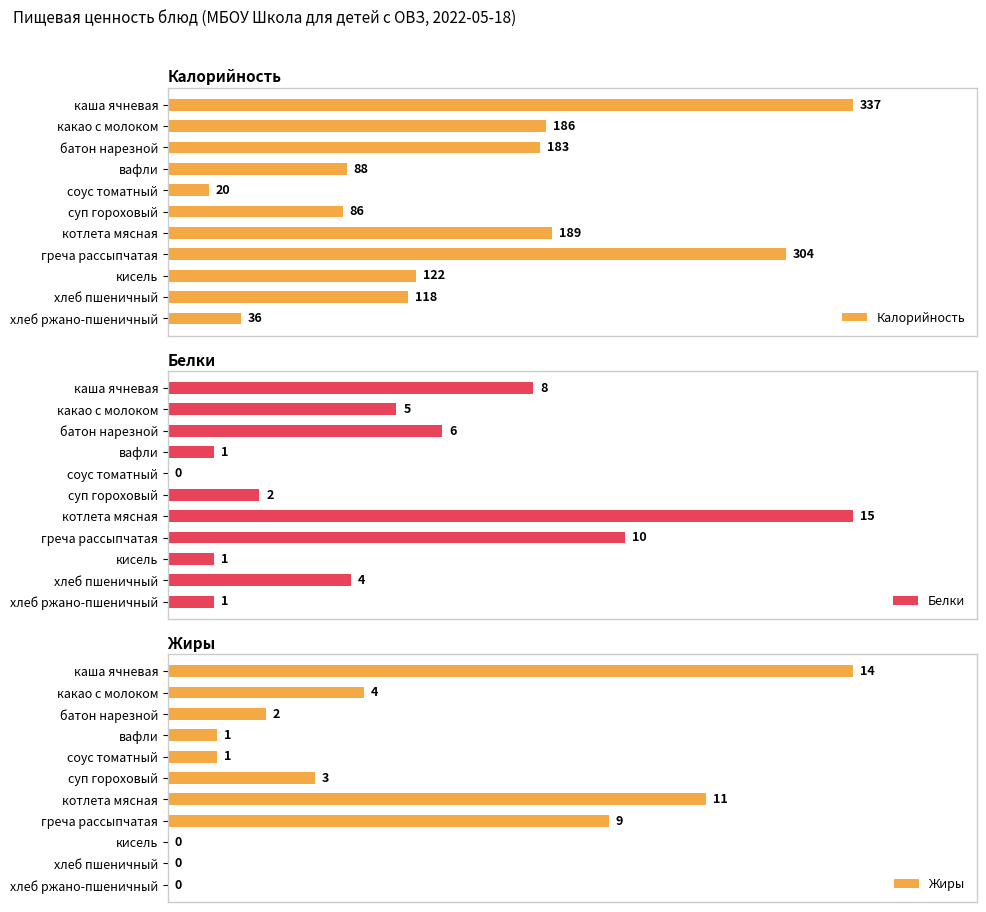

What is the value of the Калорийность bar at the 1st from the left?

337